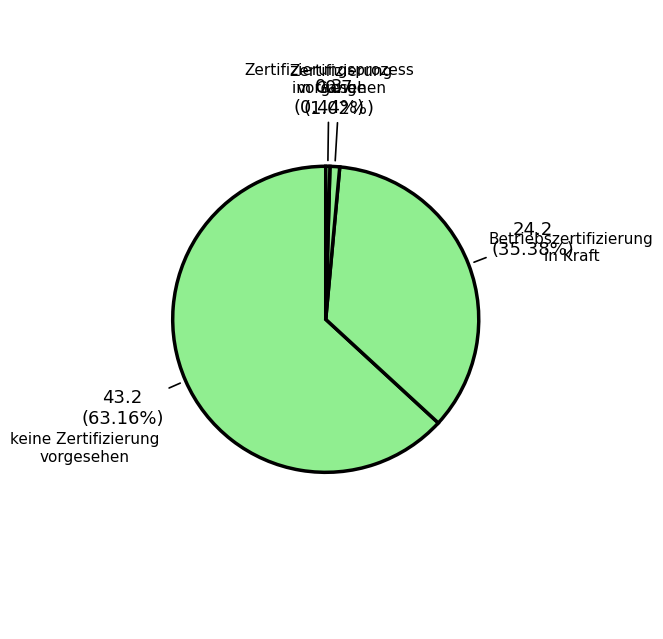

How many segments does this pie chart have?

4